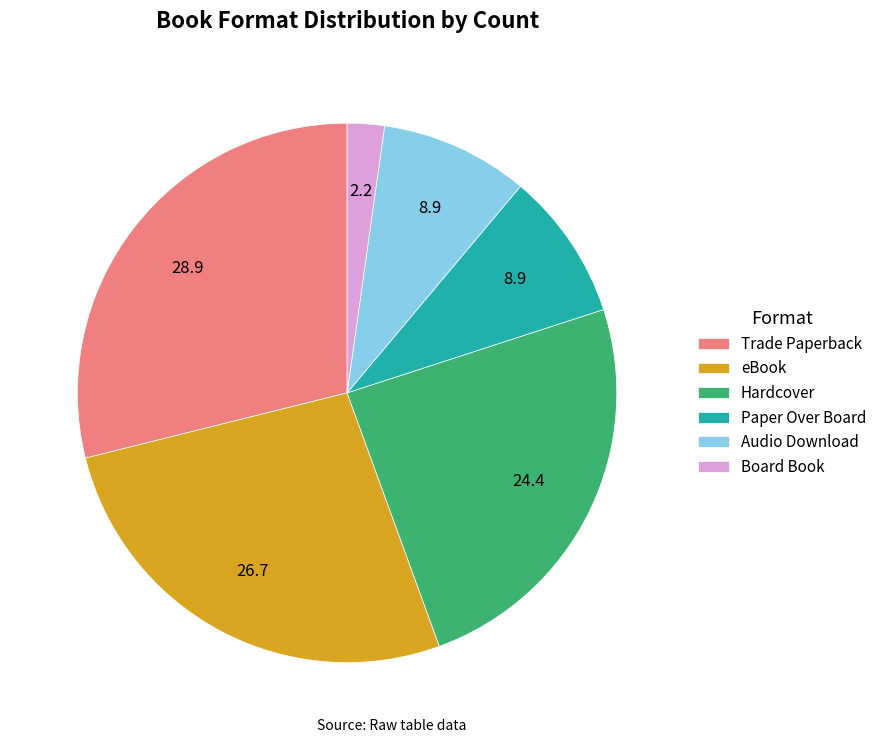

Which slice is the largest?

Trade Paperback